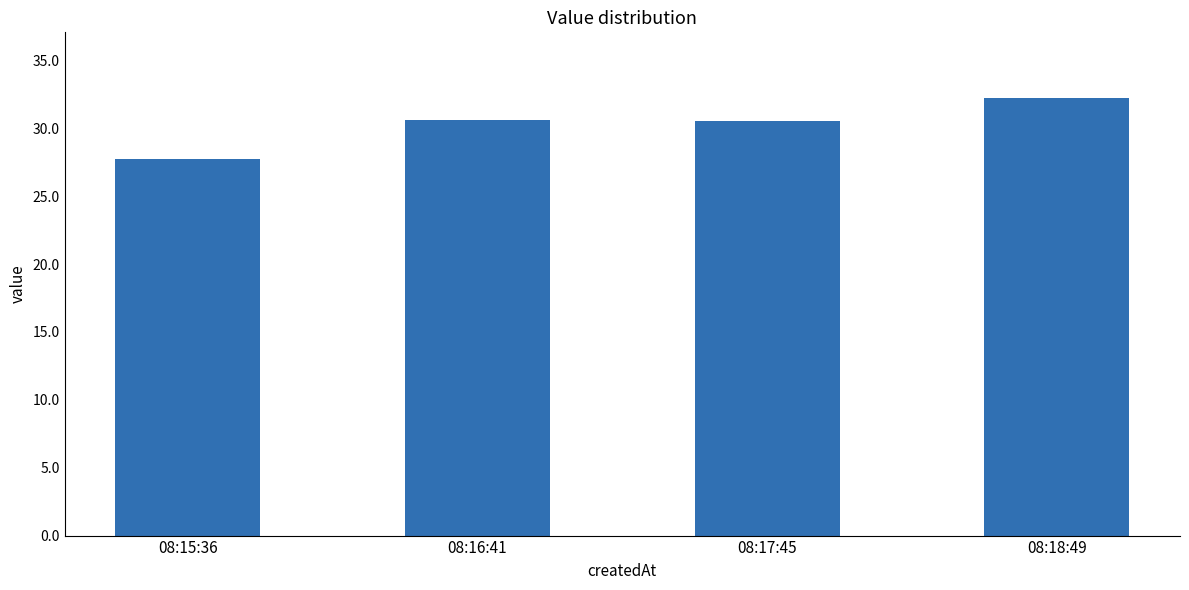

What is the sum of the values at 08:16:41 and 08:18:49?

62.9